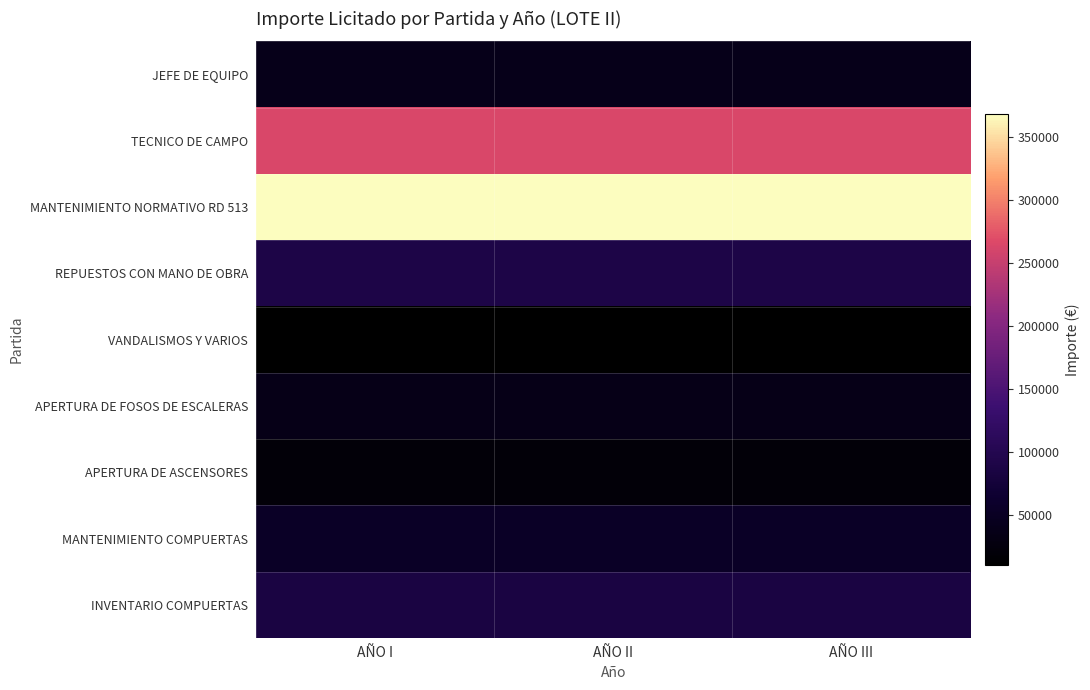

What is the total value across all series at AÑO I?

967725.8